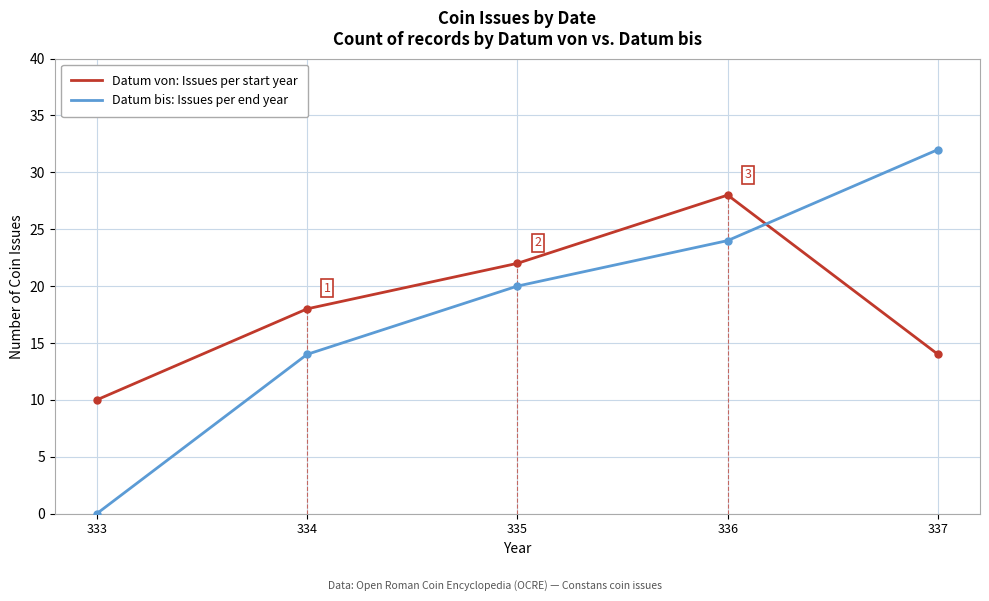

What is the sum of all Datum bis: Issues per end year values?

90